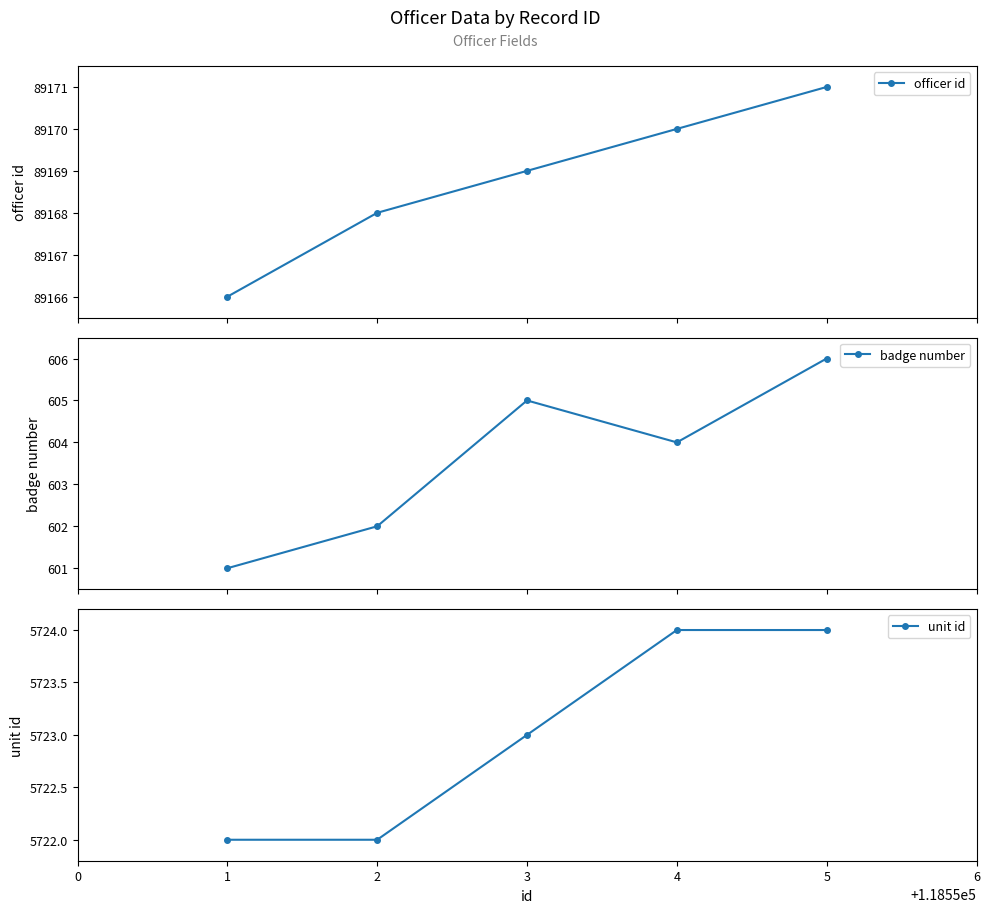

What is the difference between the second highest and second lowest values in the officer id series?

2